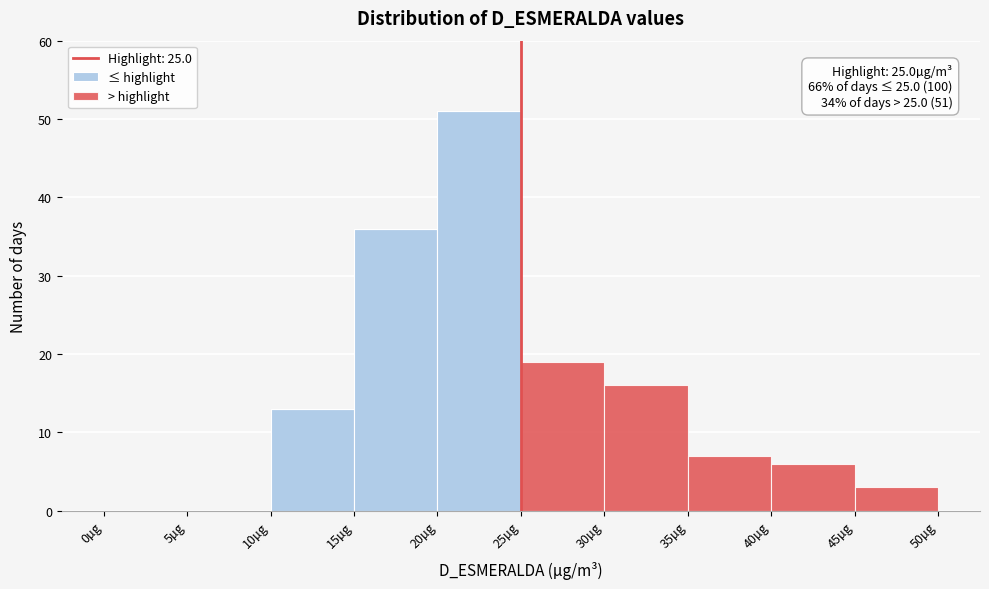

Which range on the x-axis has the tallest stacked bar (by total height)?

20 to 25